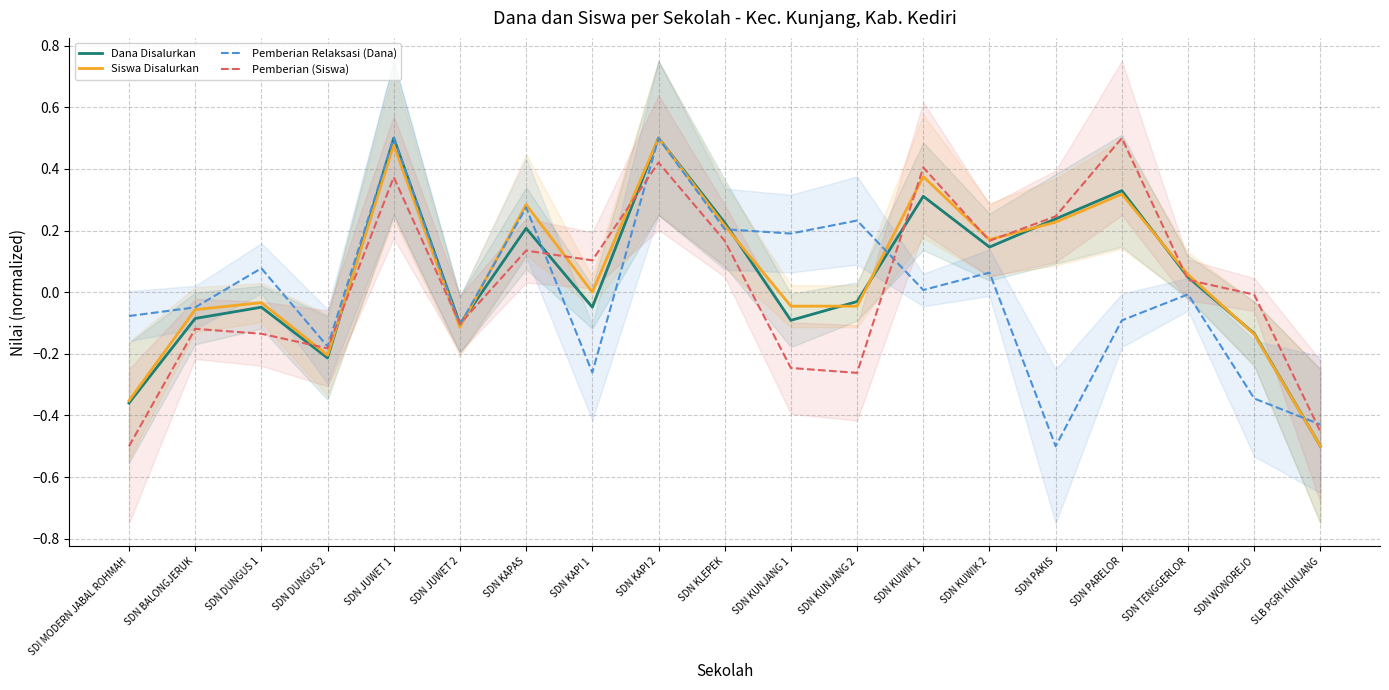

At how many categories does at least one series exceed 0?

13